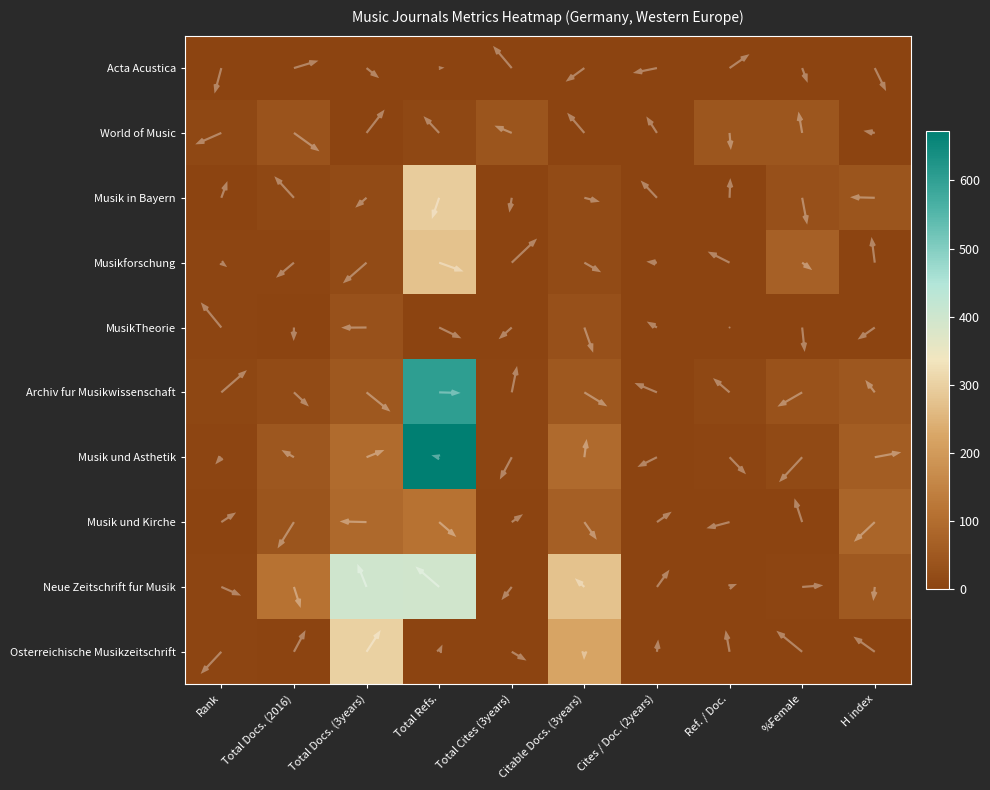

Which category has the highest value across all series?

Total Refs.